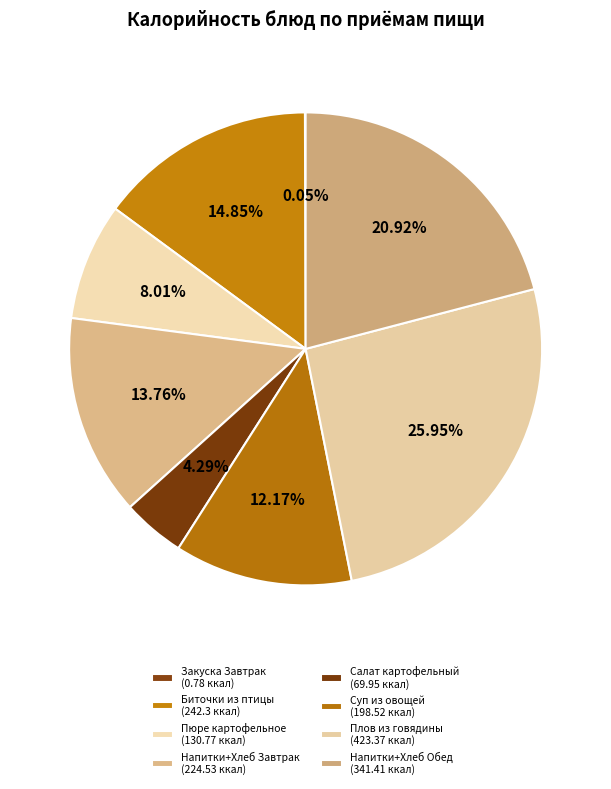

To the nearest percent, what is the difference between the largest and smallest slice percentages?

26%